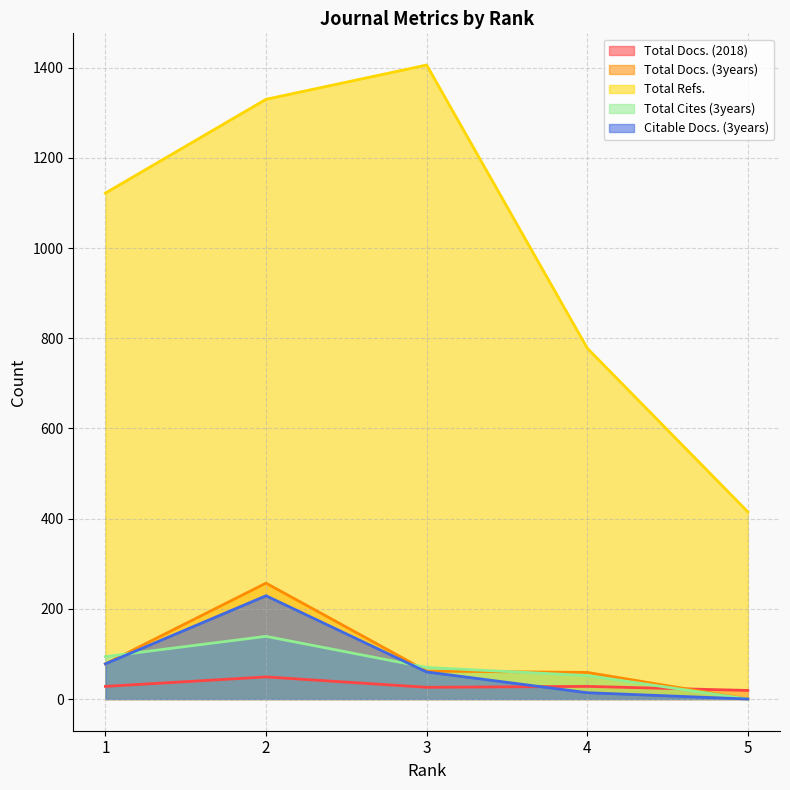

At which label does Citable Docs. (3years) reach its peak?

2